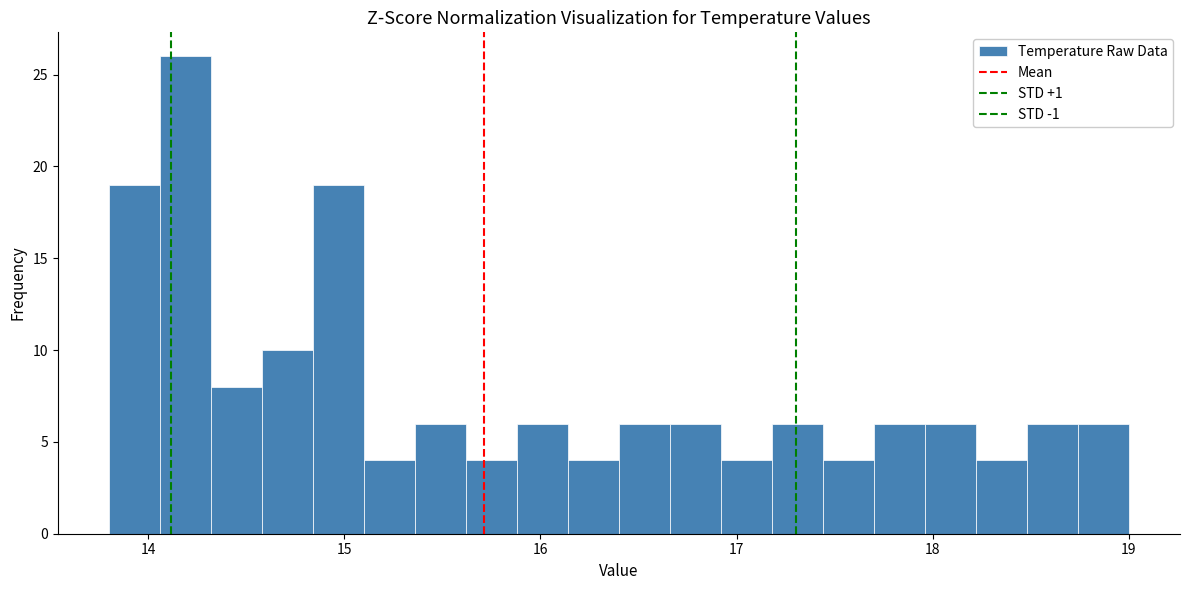

Read against the x-axis, roughly where is the centre of the tallest bar?

14.2